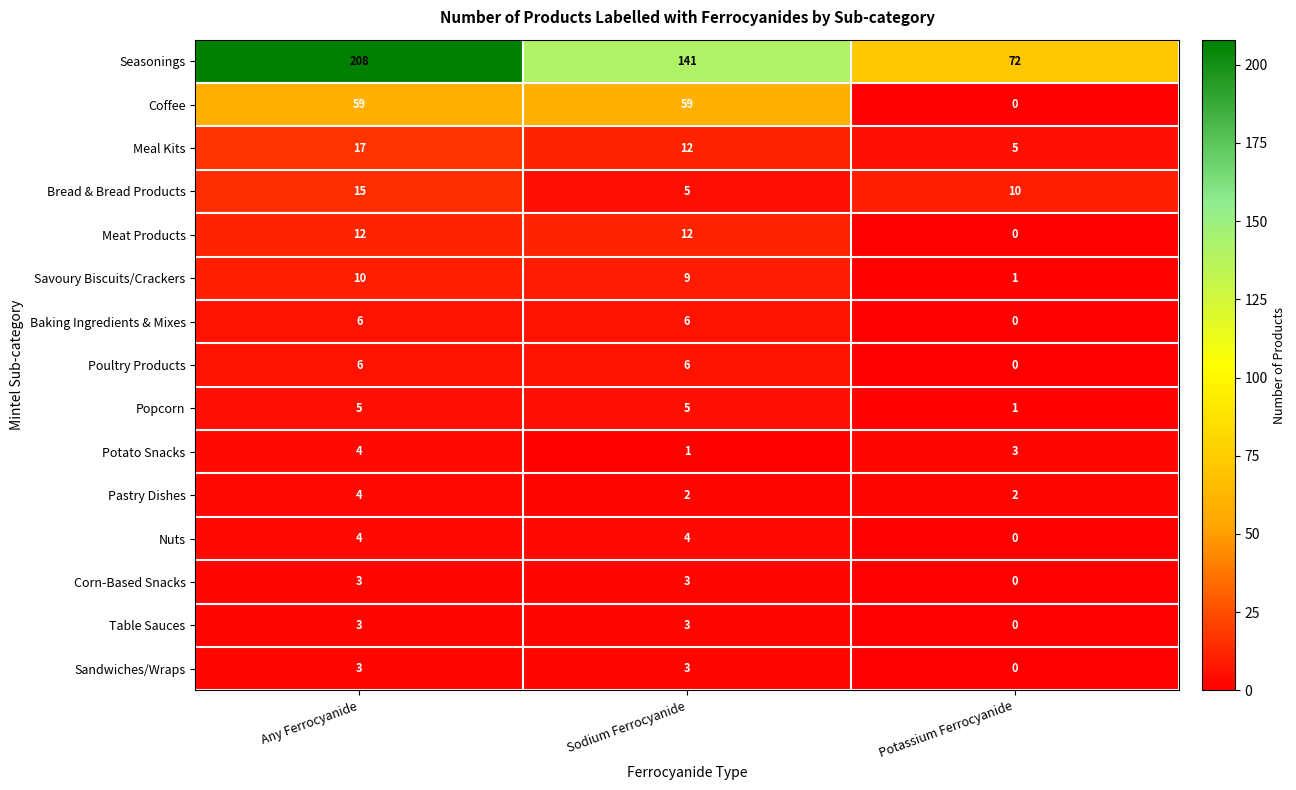

What is the greatest value displayed?

208